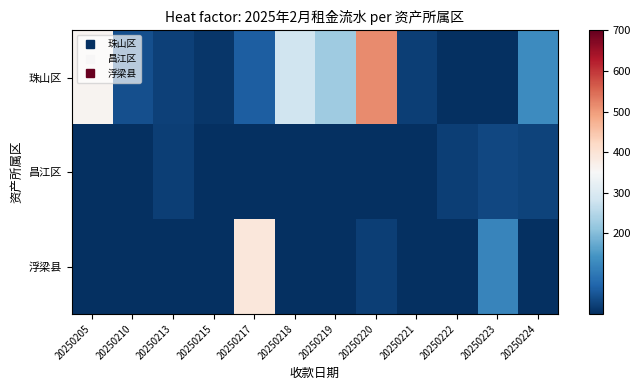

What is the maximum value shown in the chart?

517.1